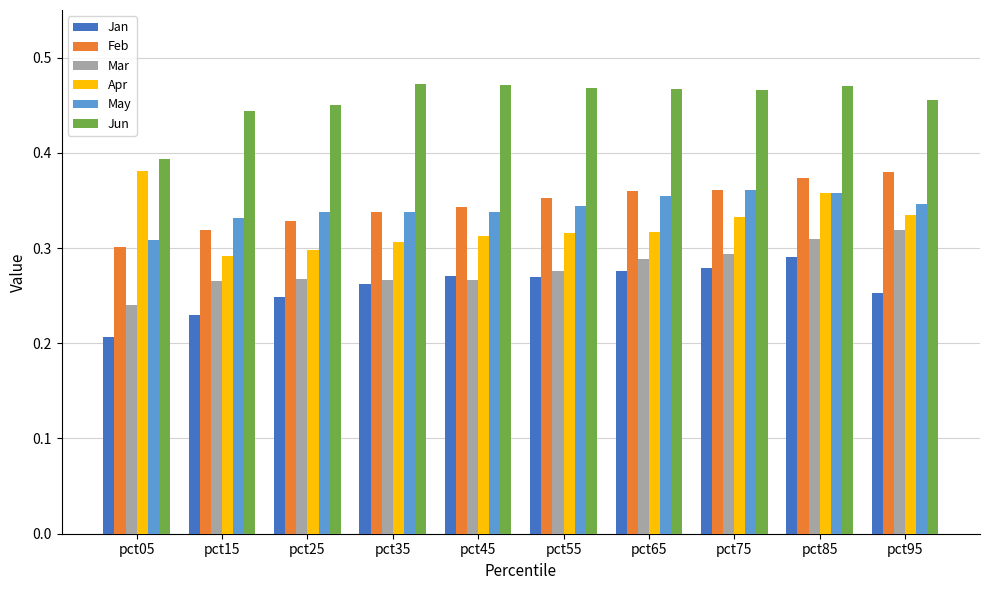

What is the sum of all Feb values?

3.5